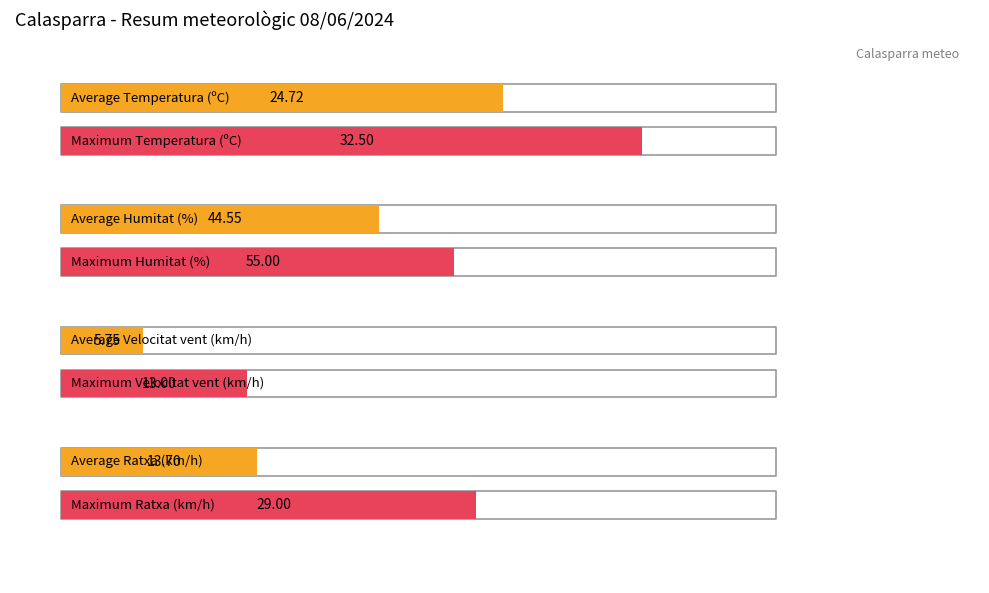

What are all the series names shown in the legend?

Temperatura (oC), Humitat (%), Velocitat del vent (km/h), Ratxa (km/h)